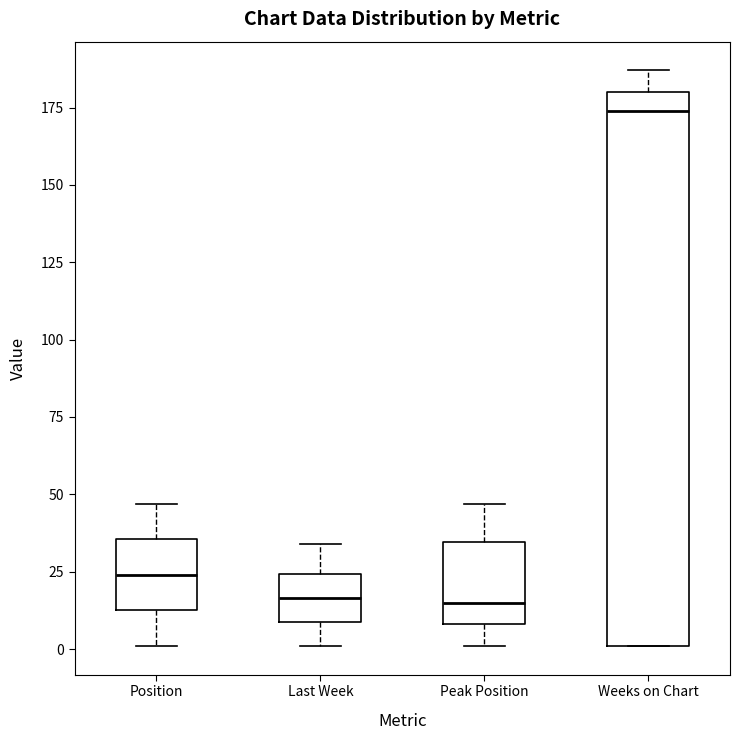

Reading left to right, read every box against the y-axis: the position of its median line, the range the box covers, and the ends of its whiskers. The values are not printed on the chart, so give them approximately, as read against the axis.

Position: median 25, box 15 to 35, whiskers 0 to 45
Last Week: median 15, box 10 to 25, whiskers 0 to 35
Peak Position: median 15, box 10 to 35, whiskers 0 to 45
Weeks on Chart: median 175, box 0 to 180, whiskers 0 to 185